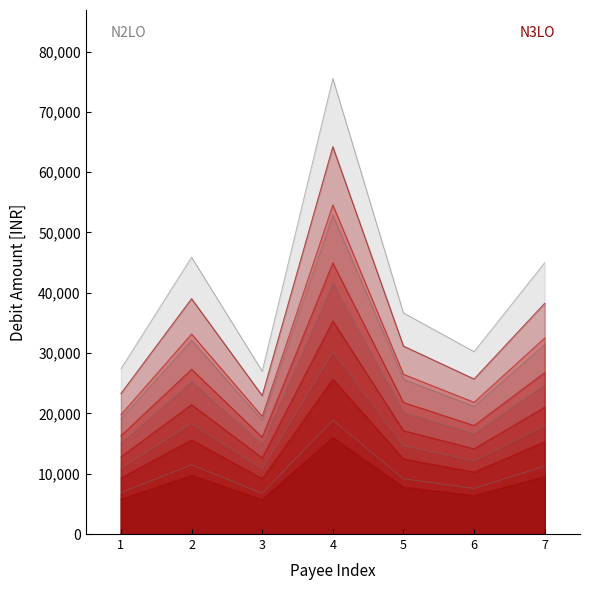

The Debit Amount series shows 13836.7 at 7. True or false?

False